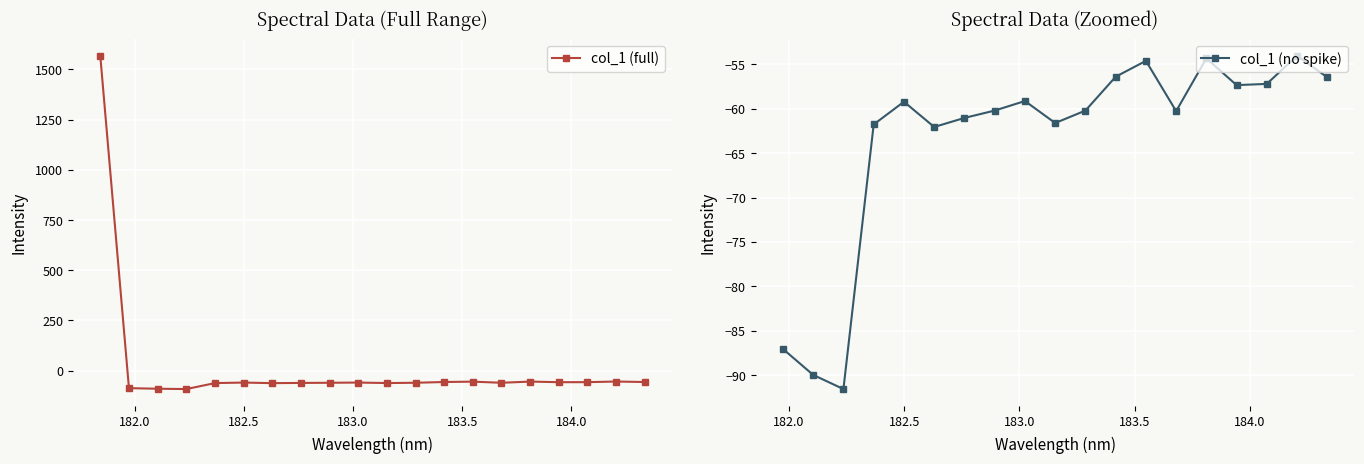

What is the difference between the second highest and minimum values?

37.5